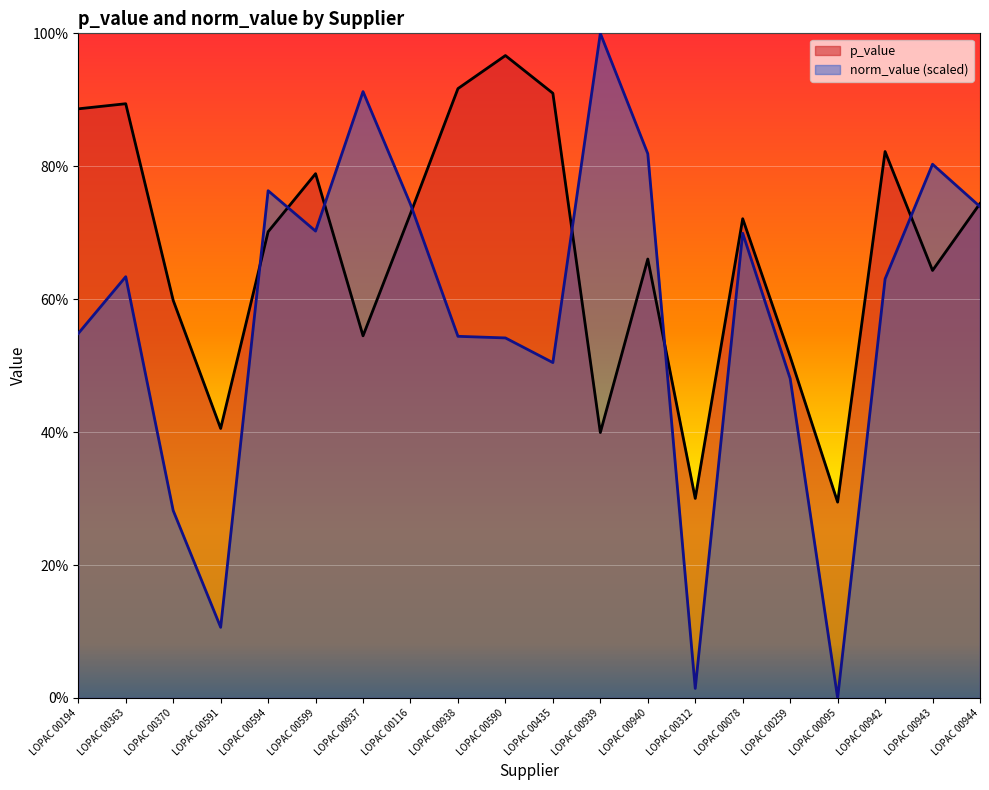

At how many categories does at least one series exceed 0?

20